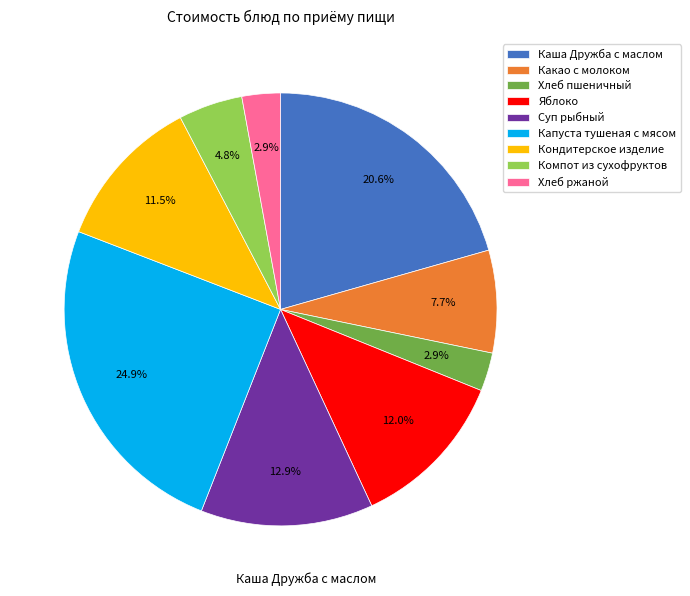

Which has a higher value, Хлеб ржаной or Компот из сухофруктов?

Компот из сухофруктов